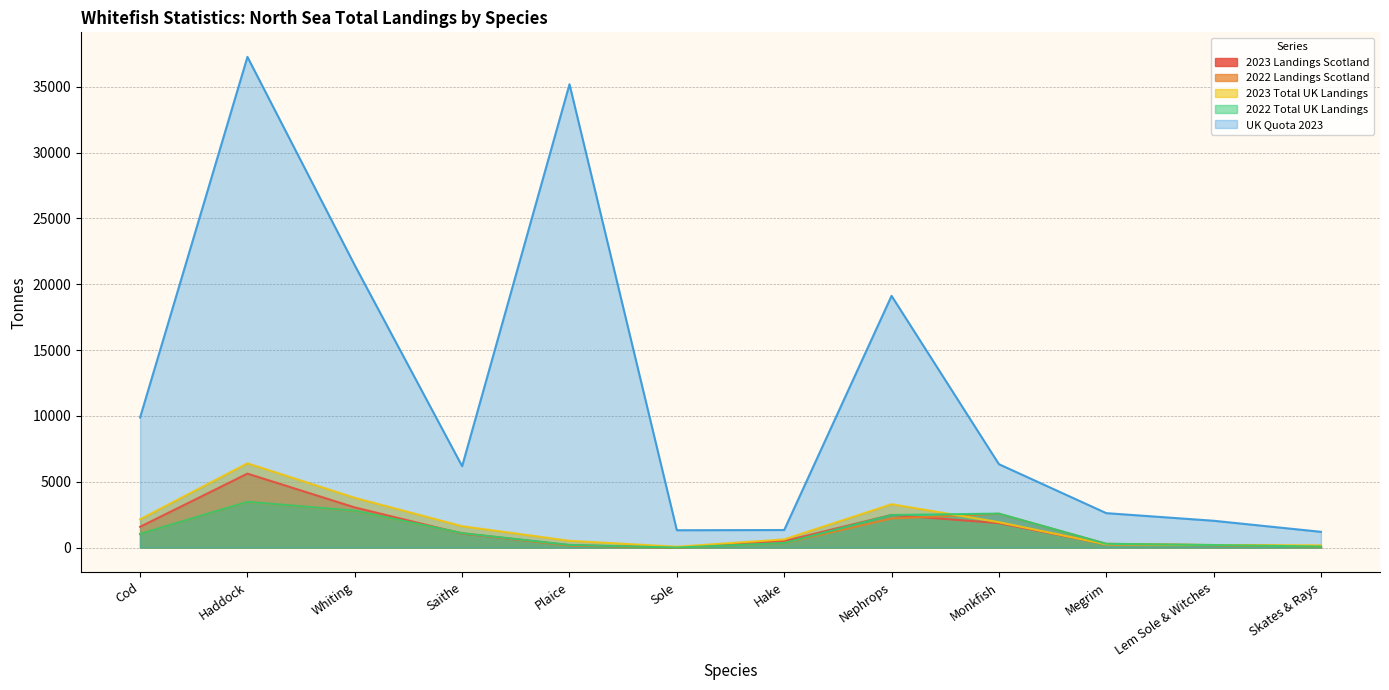

Between Whiting and Megrim, which is larger?

Whiting